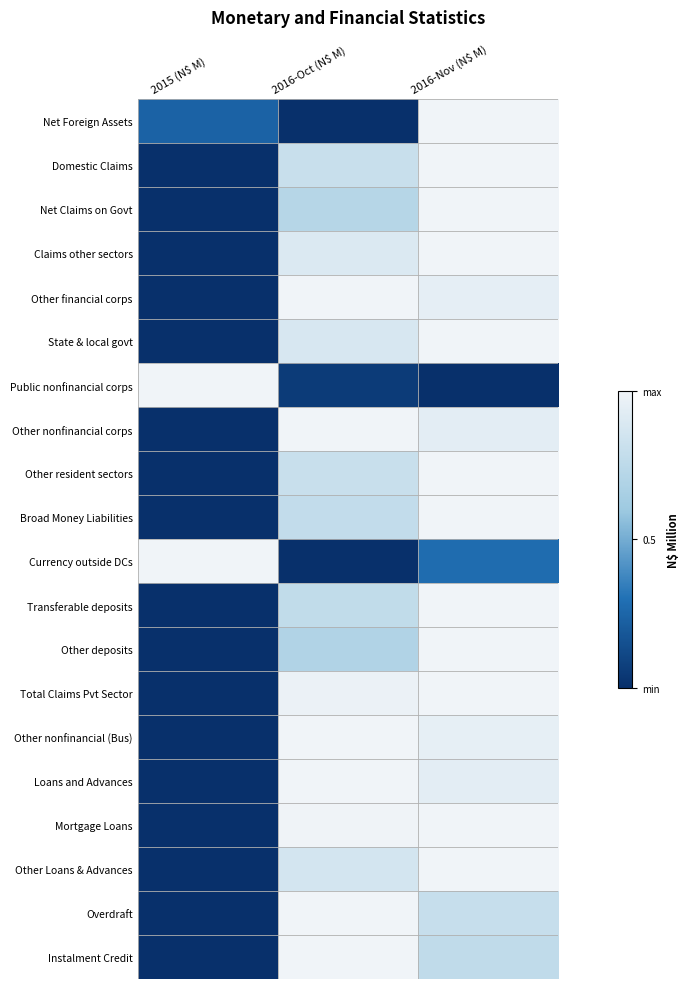

Rank the series by their maximum value, from highest to lowest.

Net Foreign Assets, Domestic Claims, Net Claims on Govt, Claims other sectors, Other financial corps, State & local govt, Public nonfinancial corps, Other nonfinancial corps, Other resident sectors, Broad Money Liabilities, Currency outside DCs, Transferable deposits, Other deposits, Total Claims Pvt Sector, Other nonfinancial (Bus), Loans and Advances, Mortgage Loans, Other Loans & Advances, Overdraft, Instalment Credit